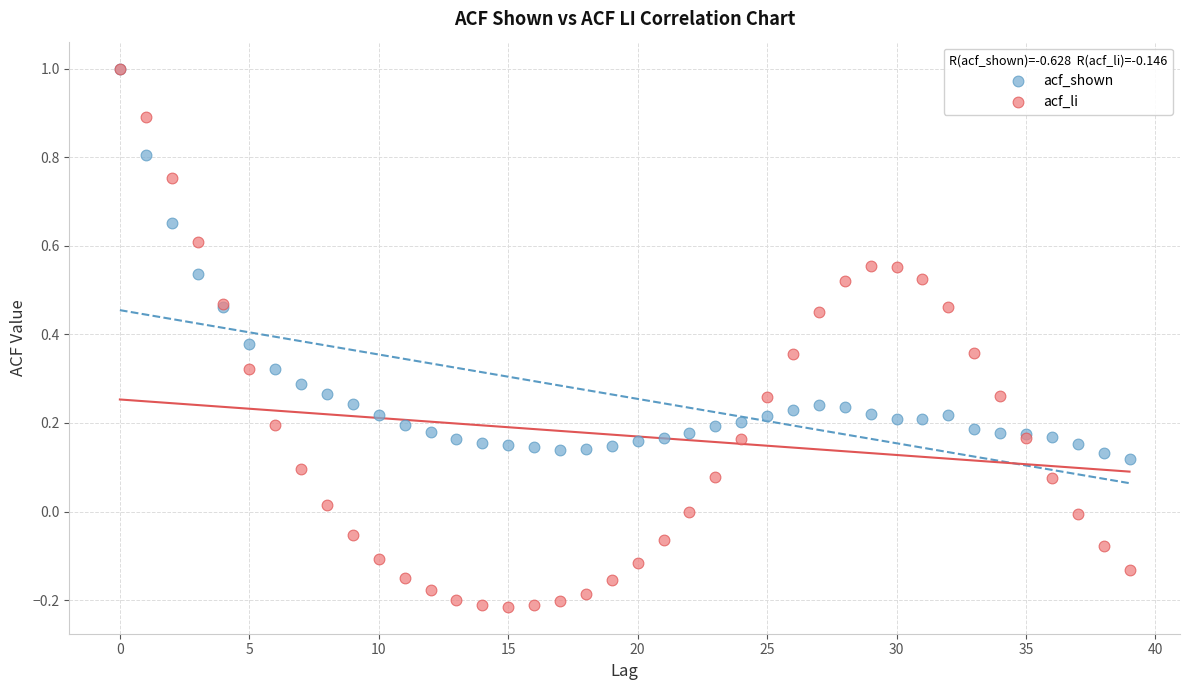

What are all the series names shown in the legend?

acf_shown, acf_li